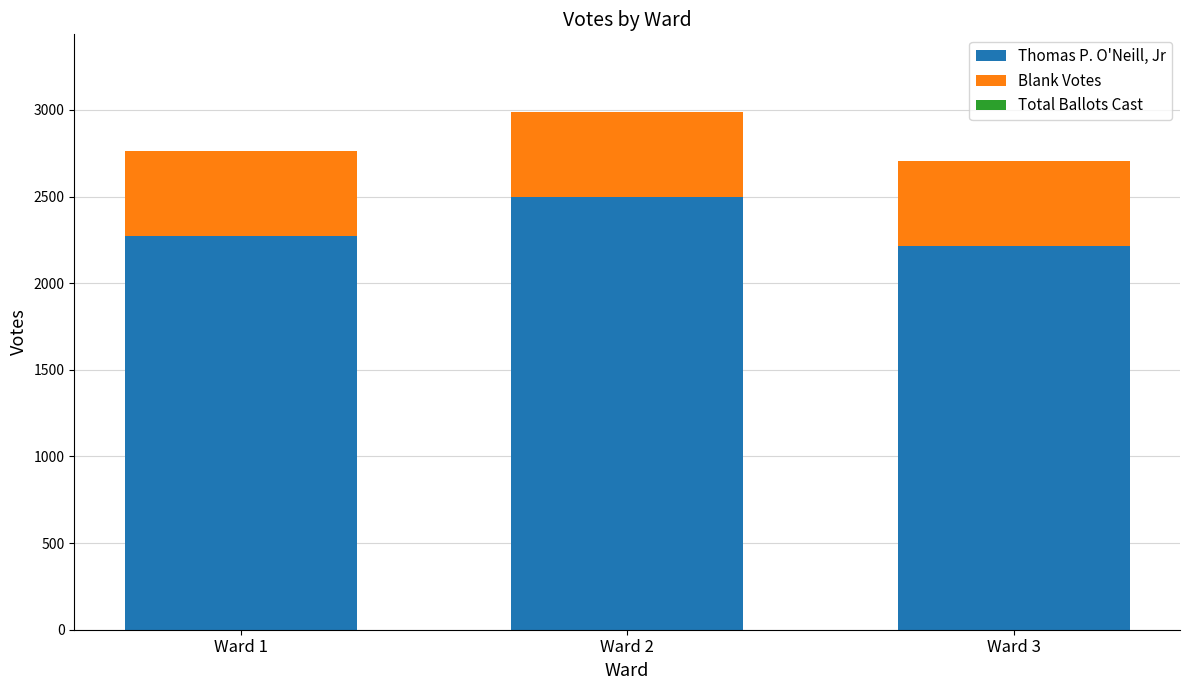

At which category is the sum across all series the highest?

Ward 2